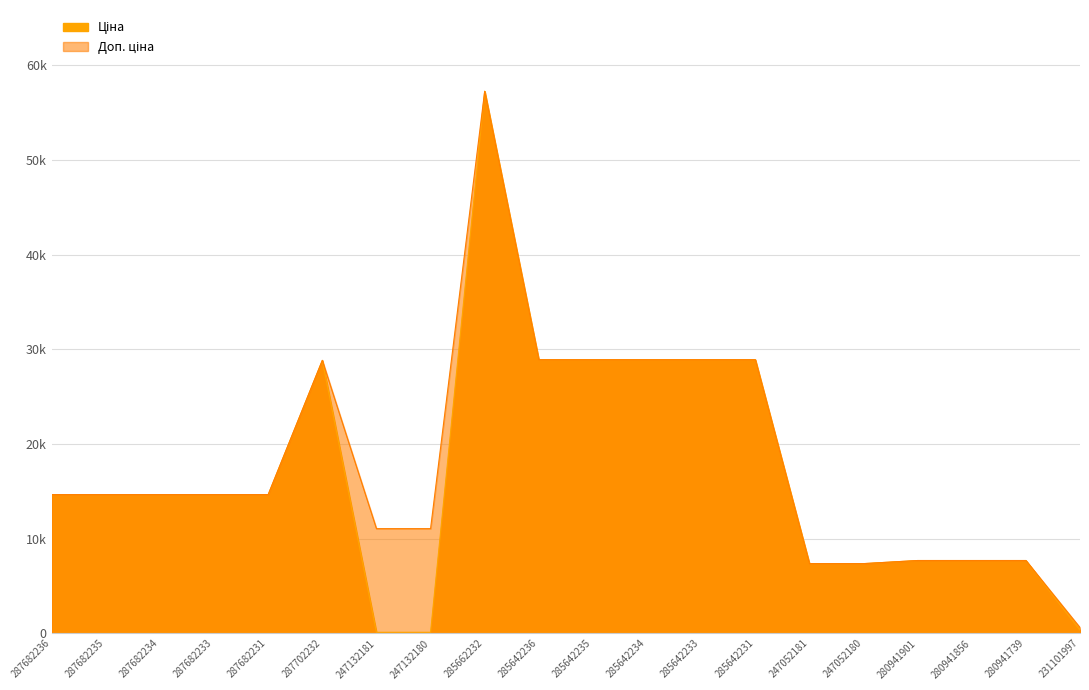

List the series in order of their overall mean, highest first.

Доп. ціна, Ціна